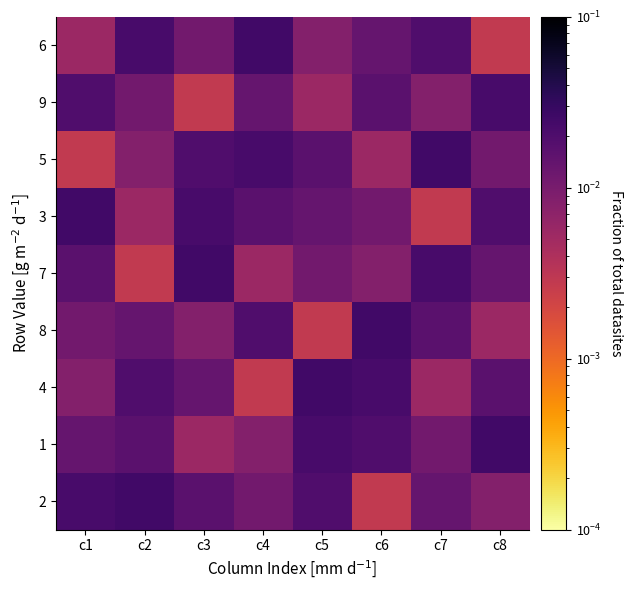

Count the number of data series in this chart.

9